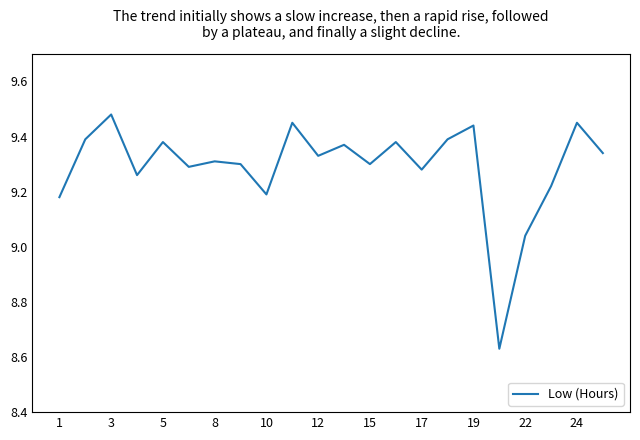

How many lines are shown in the chart?

1